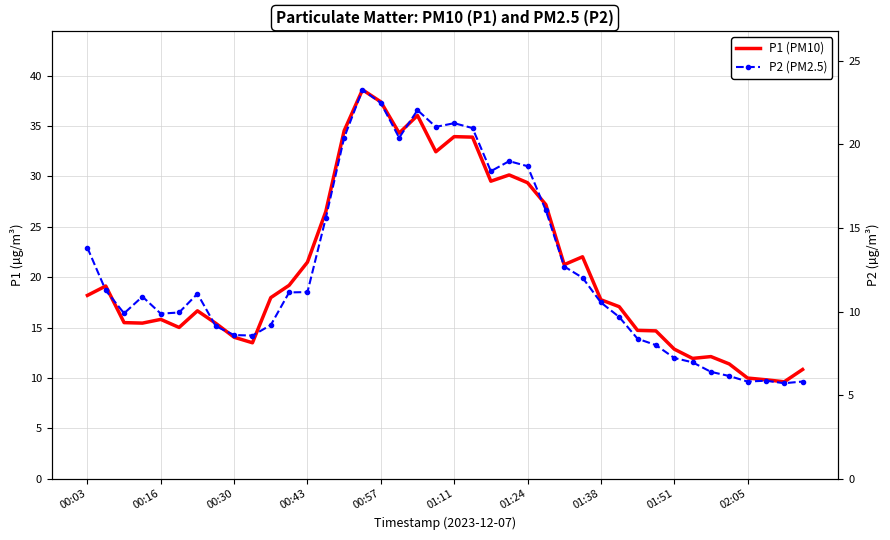

List the series in order of their overall mean, lowest first.

P2 (PM2.5), P1 (PM10)